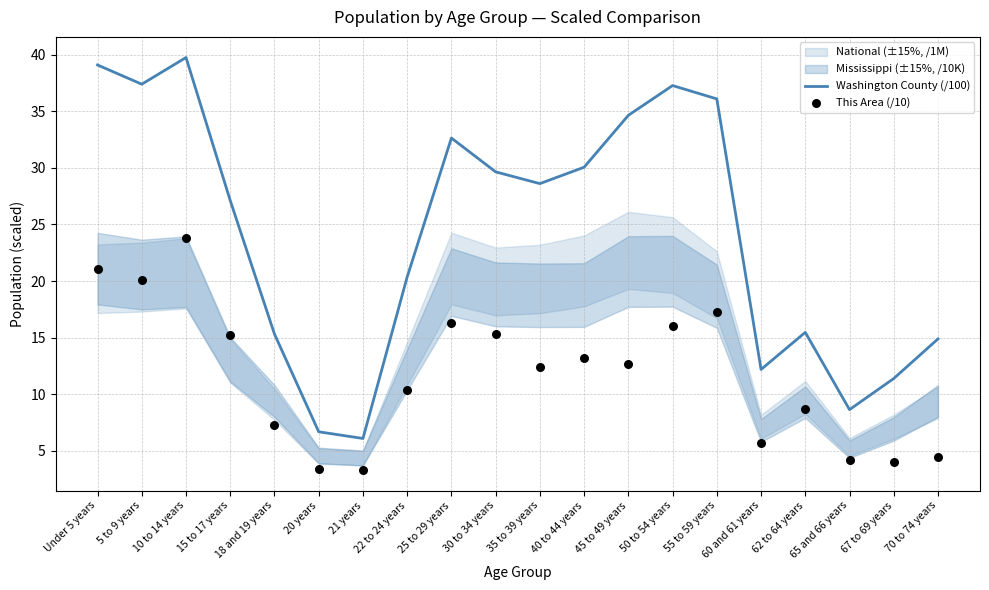

Where does the Washington County (/100) series first go above 28?

Under 5 years